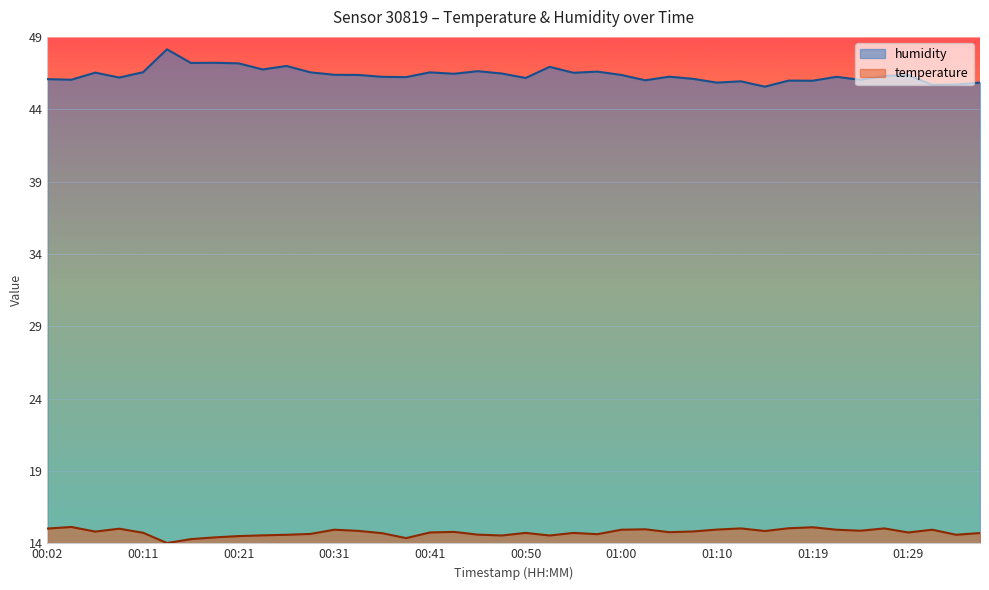

List the series in order of their overall mean, lowest first.

temperature, humidity